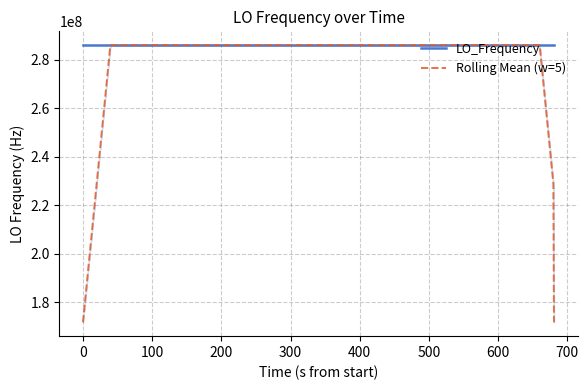

True or false: LO_Frequency has a value of 175831579.4 at 18.

False